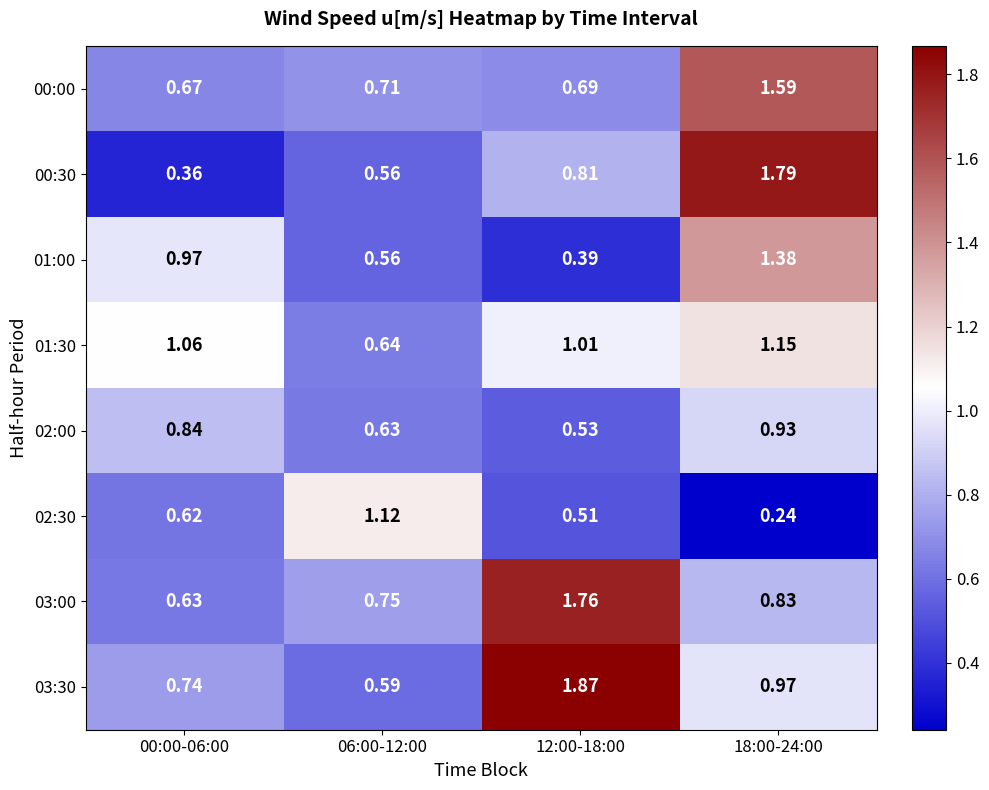

How many series are shown in this chart?

8